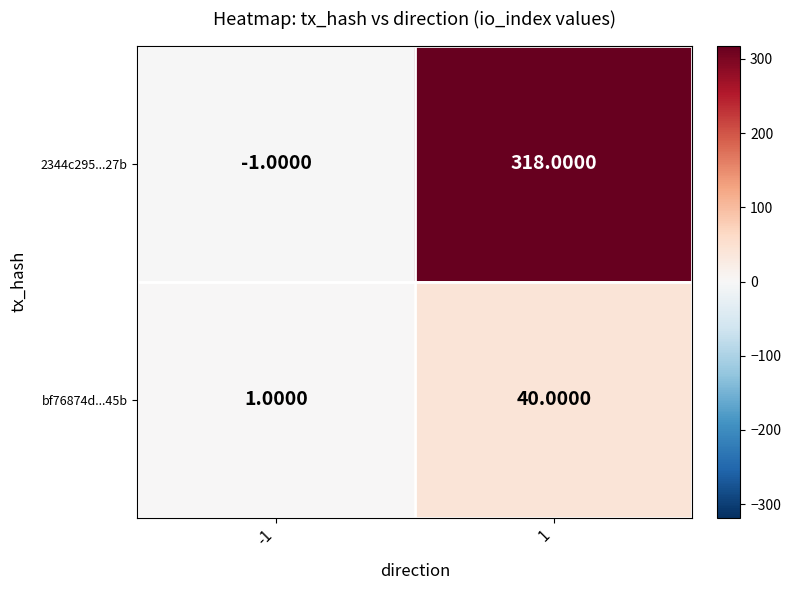

Which series changed the most between -1 and 1?

2344c295...27b